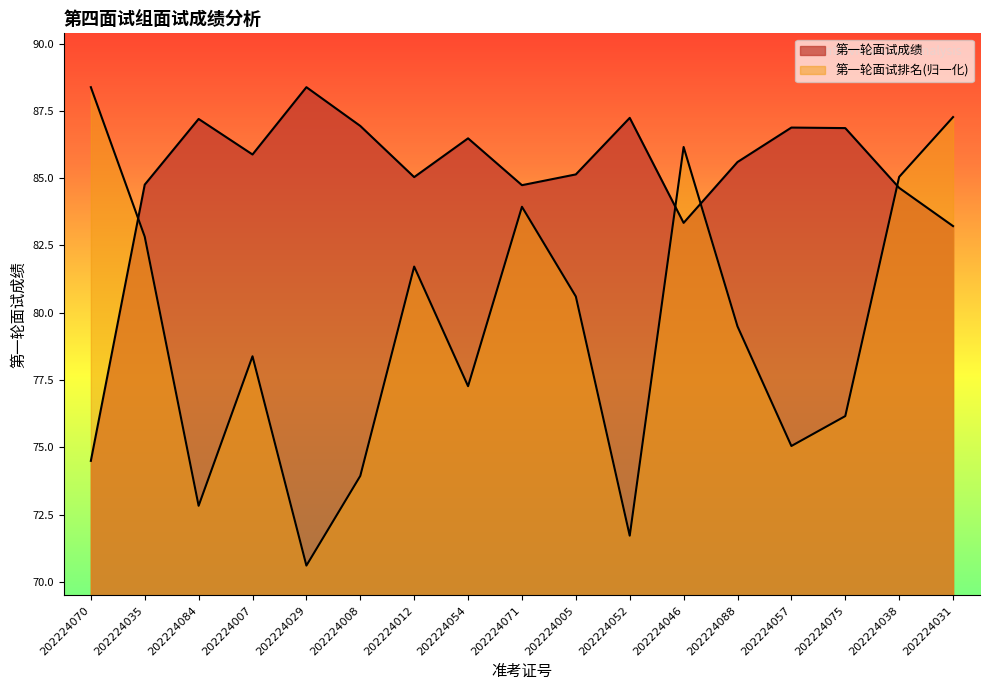

Does the chart display data point markers on the line(s)?

No